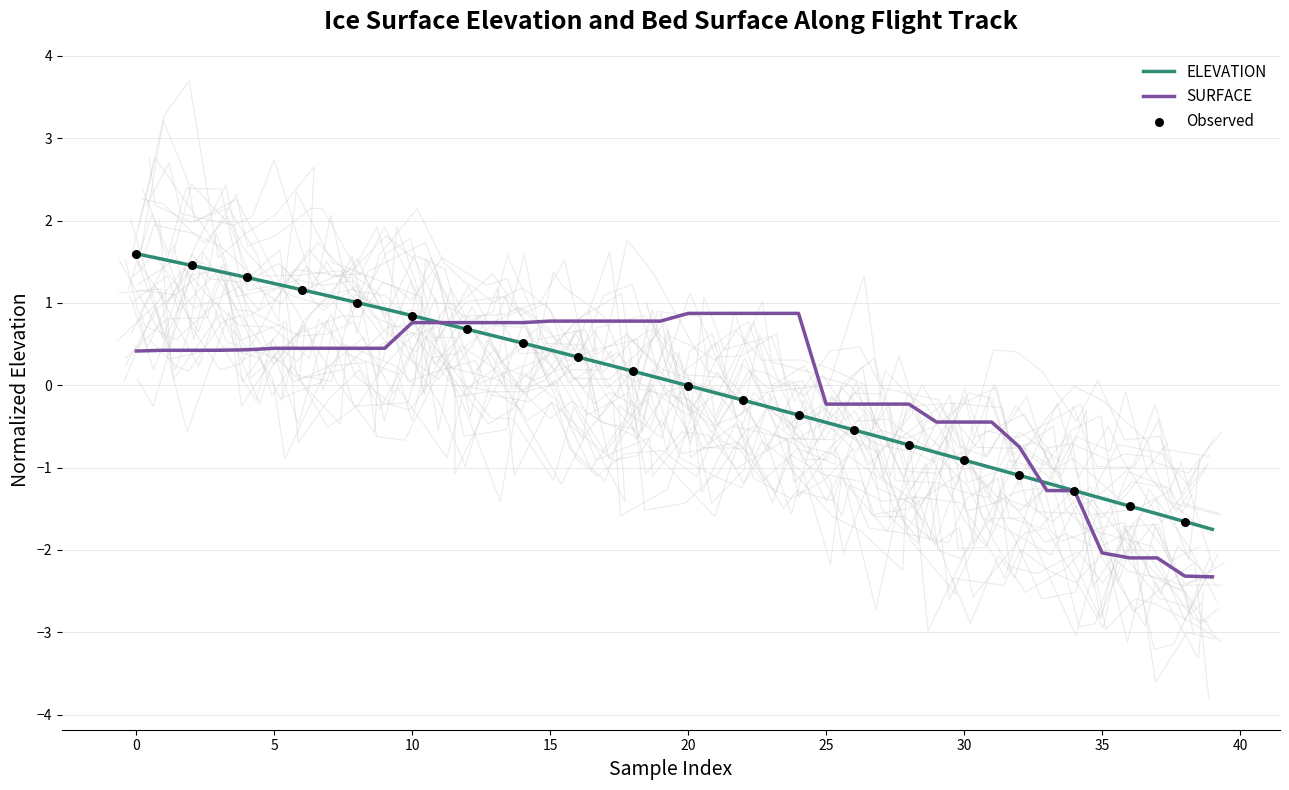

What is the highest value of the SURFACE series?

0.9